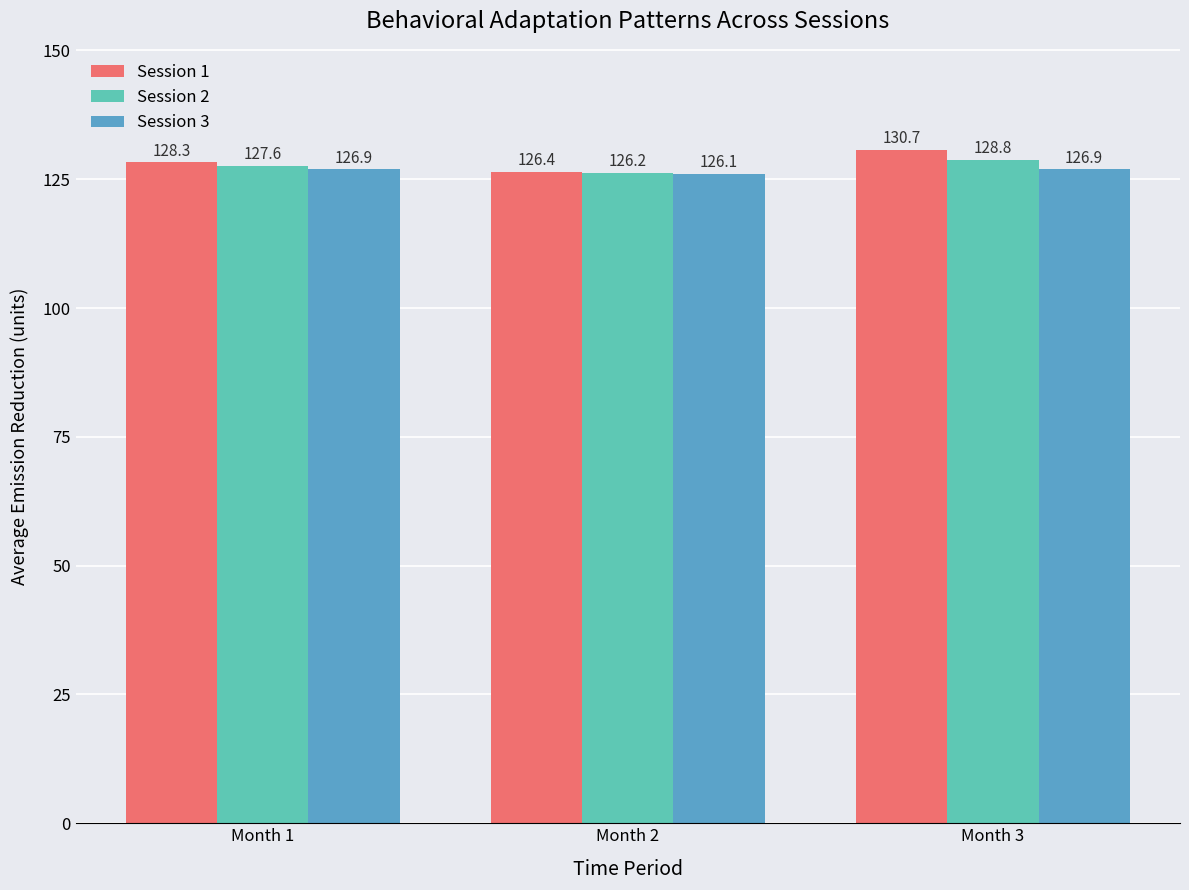

The Session 3 series shows 185.1 at Month 1. True or false?

False